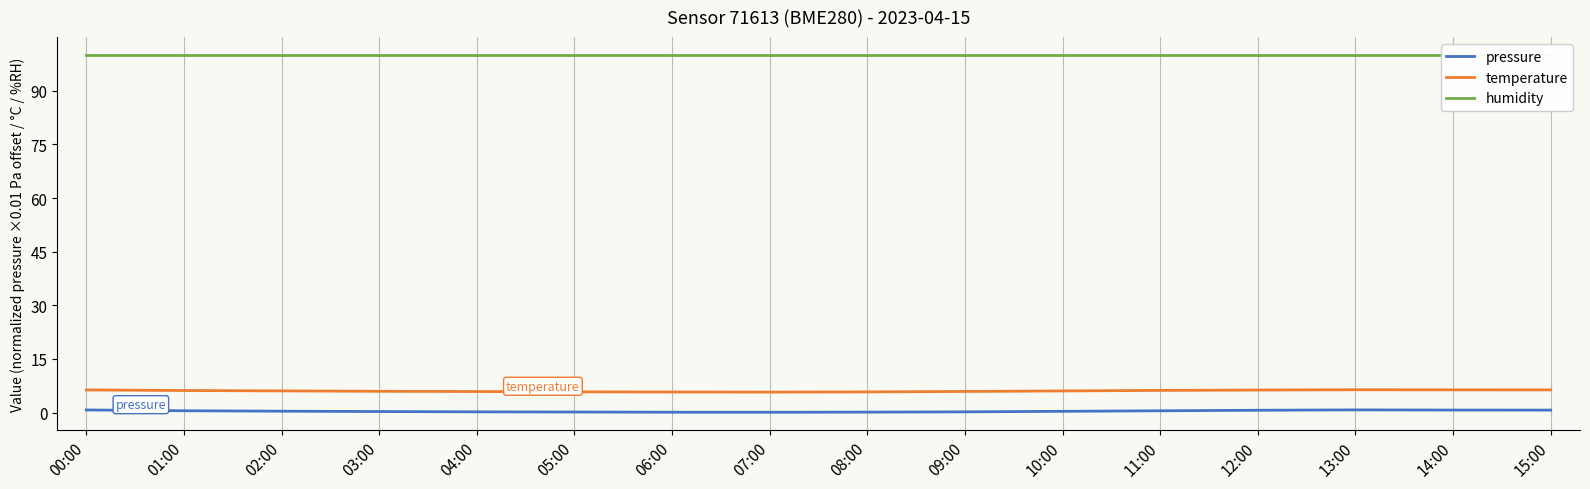

Which series changed the most between 04:00 and 09:00?

temperature